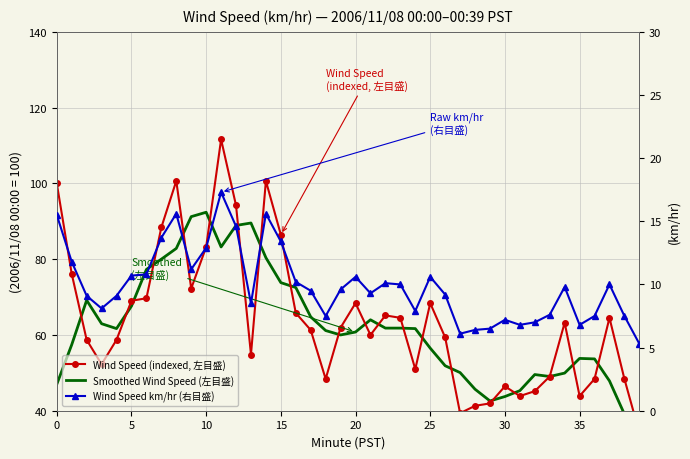

Between 31 and 37, which series saw the biggest shift?

Wind Speed (indexed, 左目盛)